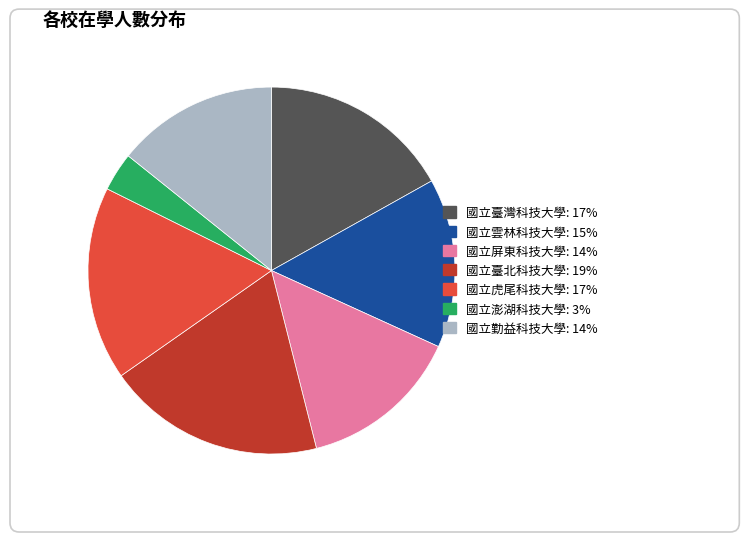

How much of the chart is everything except 國立臺灣科技大學?

83.1%